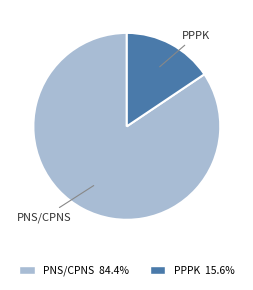

Is the sum of PNS/CPNS 84.4% and PPPK 15.6% greater than half?

Yes